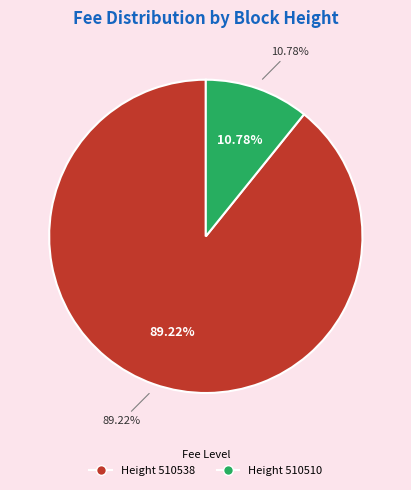

How many slices are in this pie chart?

2